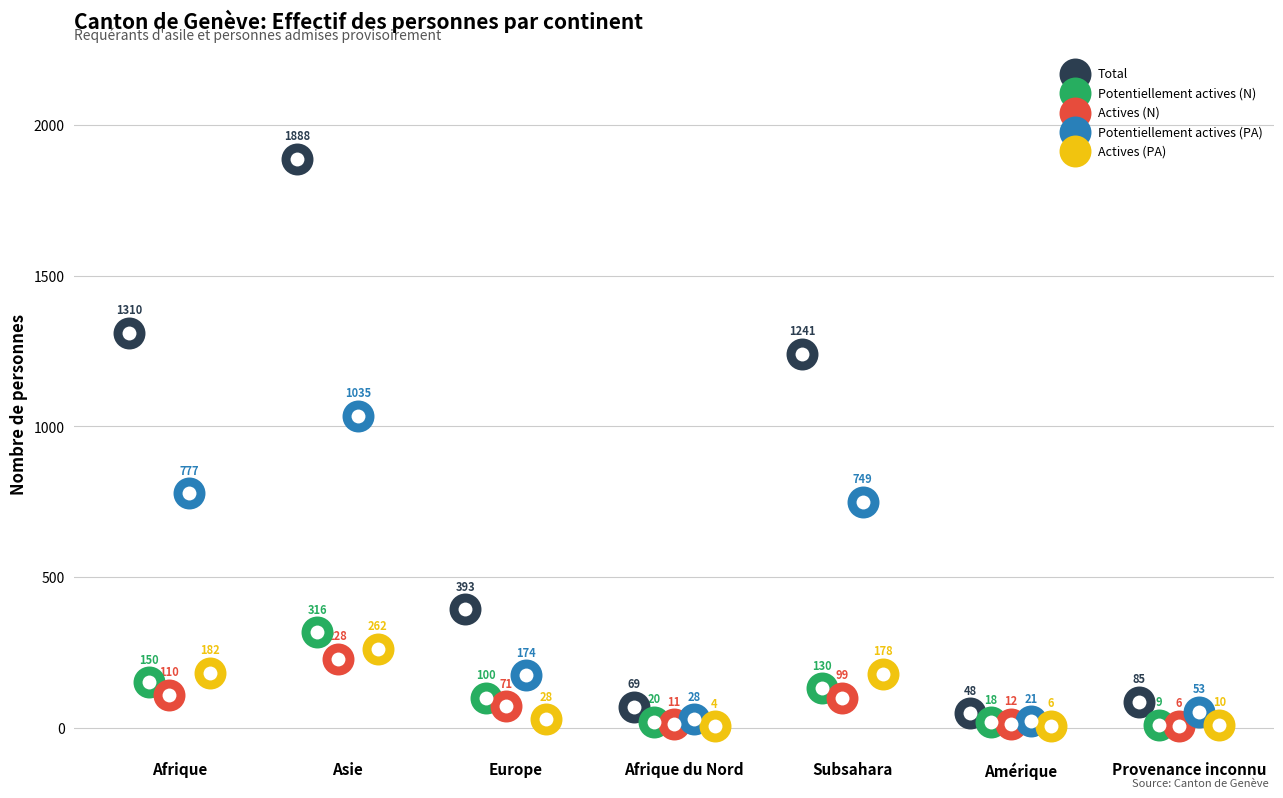

Which series reaches the maximum Y coordinate?

Total